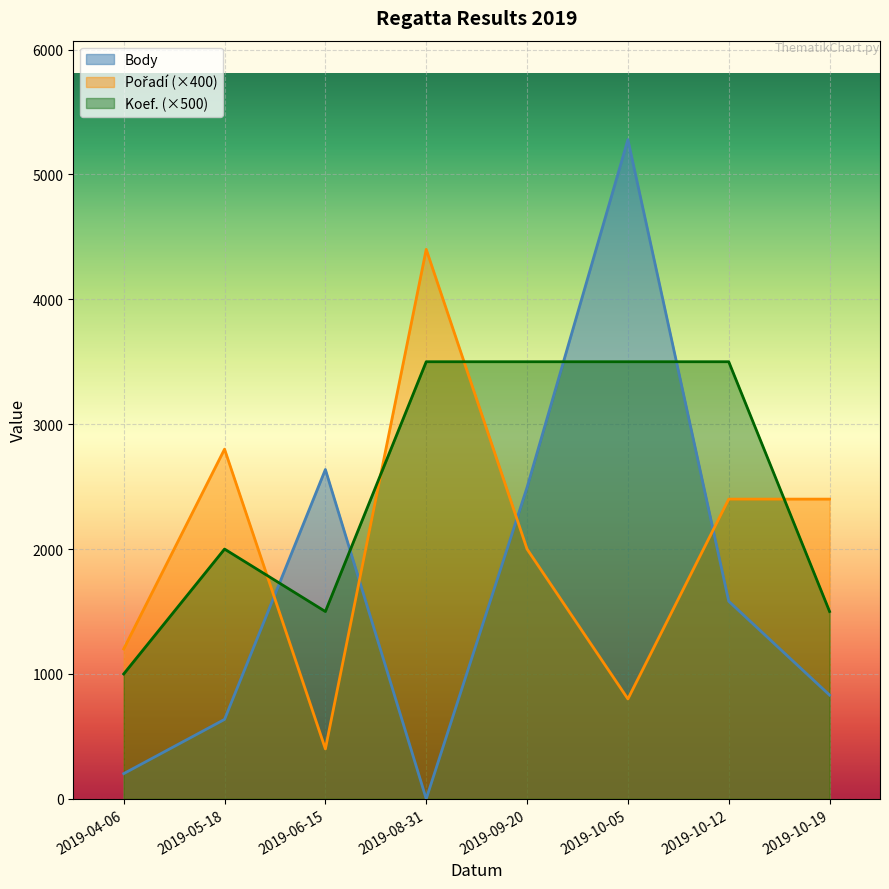

True or false: Body has a value of 4312 at 2019-06-15.

False